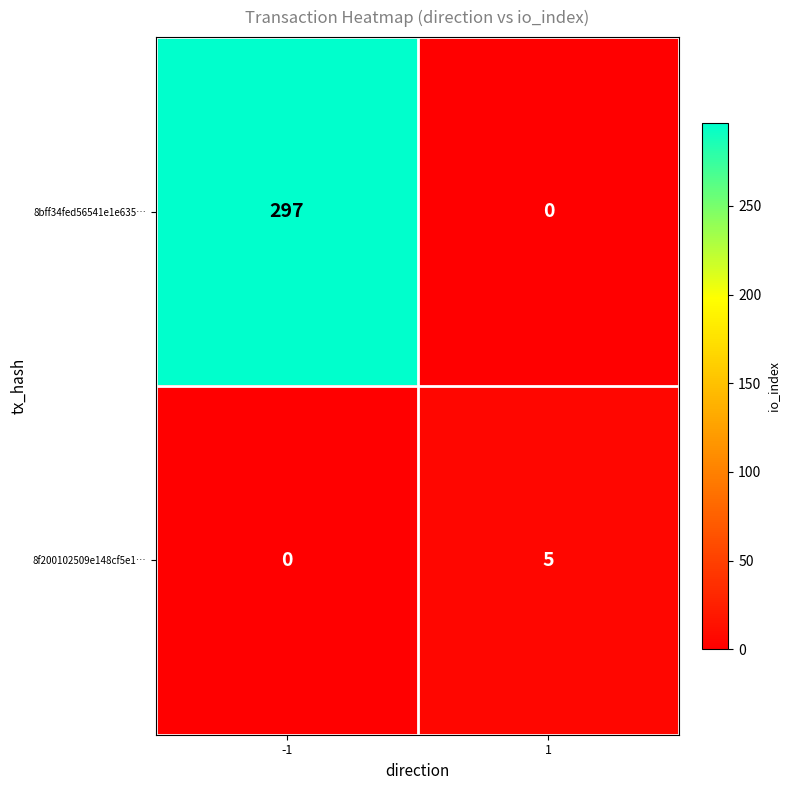

What is the maximum value for 8bff34fed56541e1e635…?

297